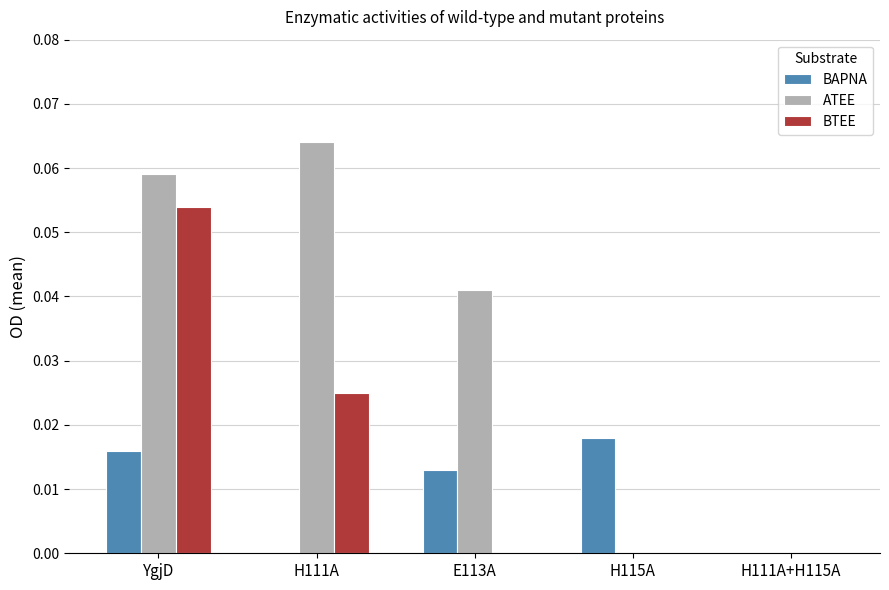

Which series changed the most between H111A and H111A+H115A?

ATEE